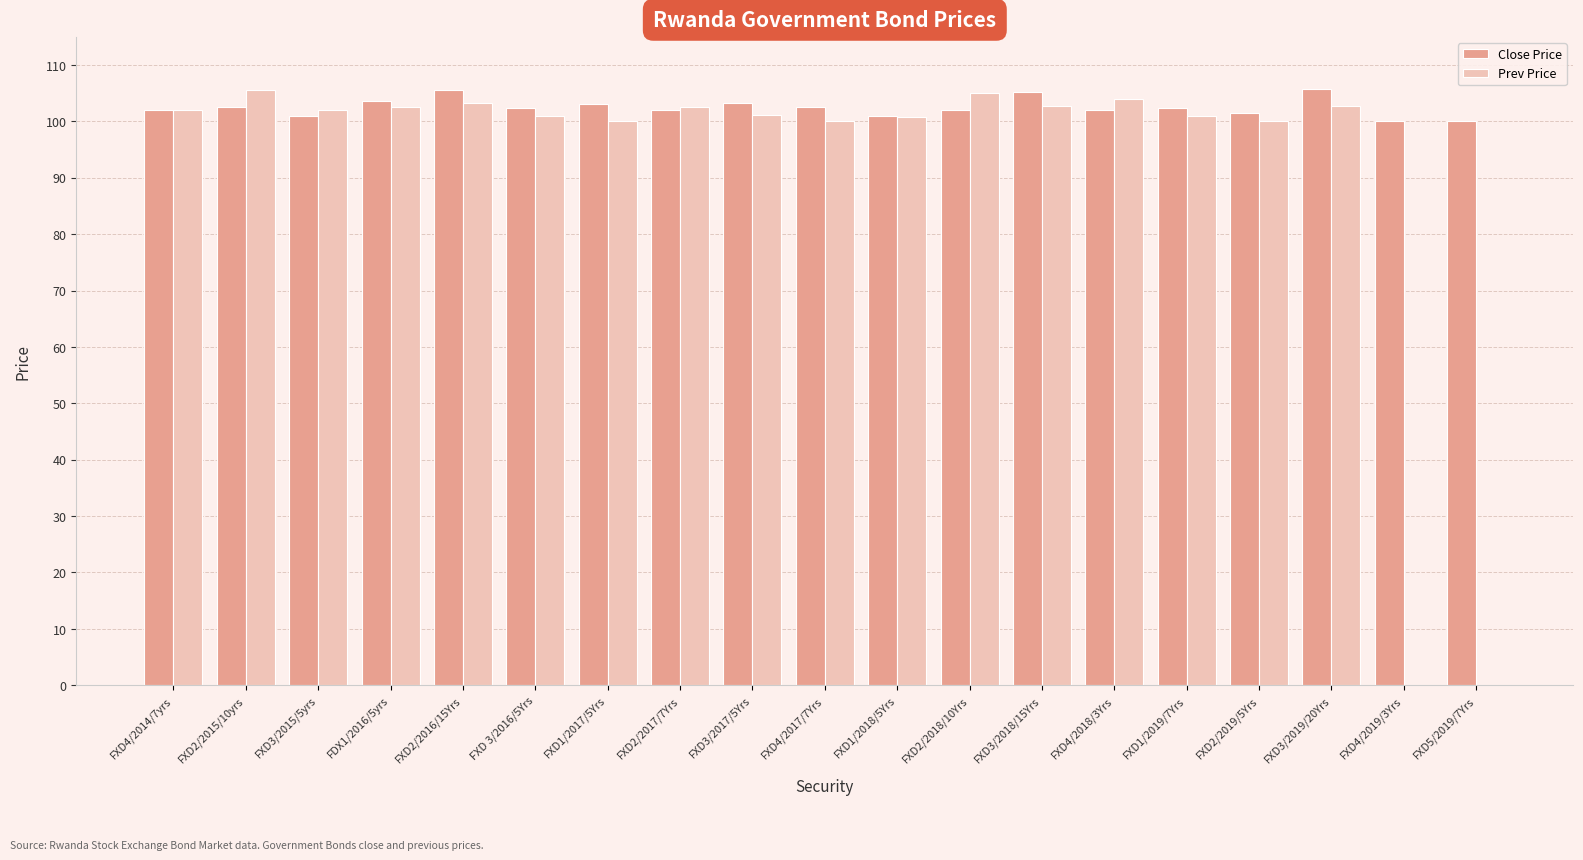

What is the sum of the Close Price values at FXD 3/2016/5Yrs and FXD2/2015/10yrs?

204.8